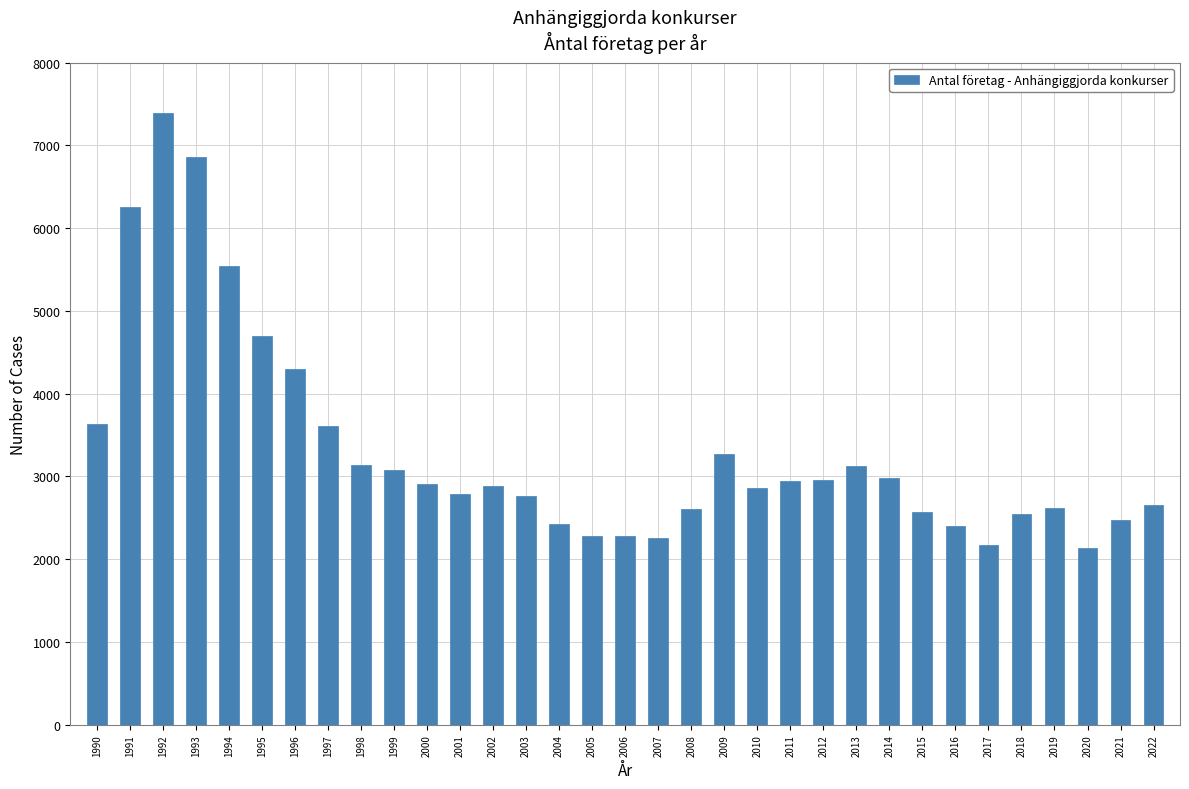

True or false: the data shows 4062 at 2003.

False